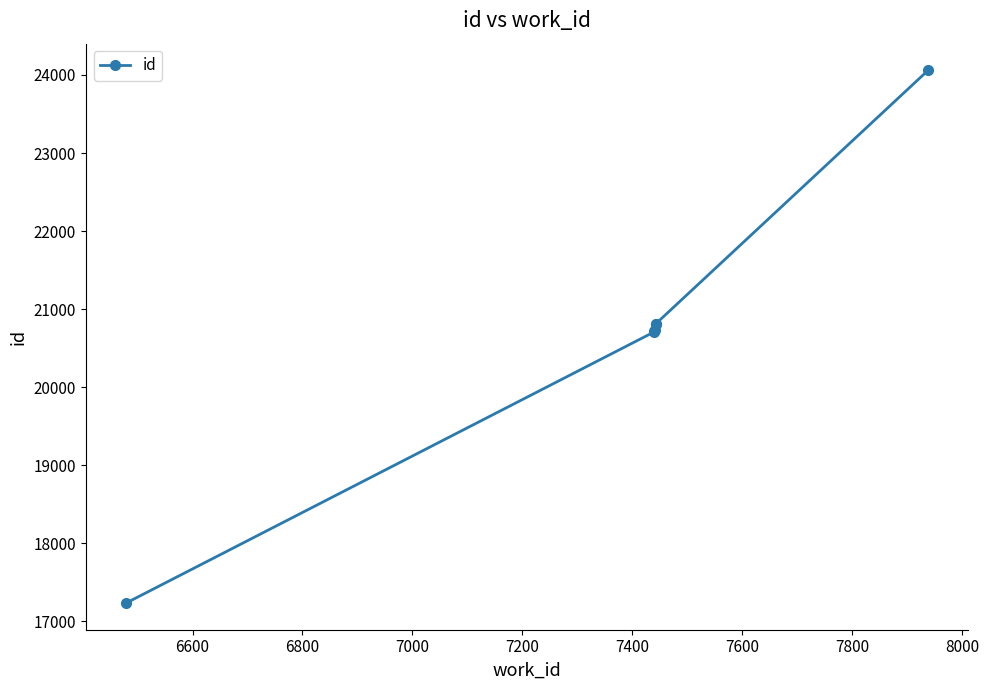

The value at 6600 is 27785. True or false?

False